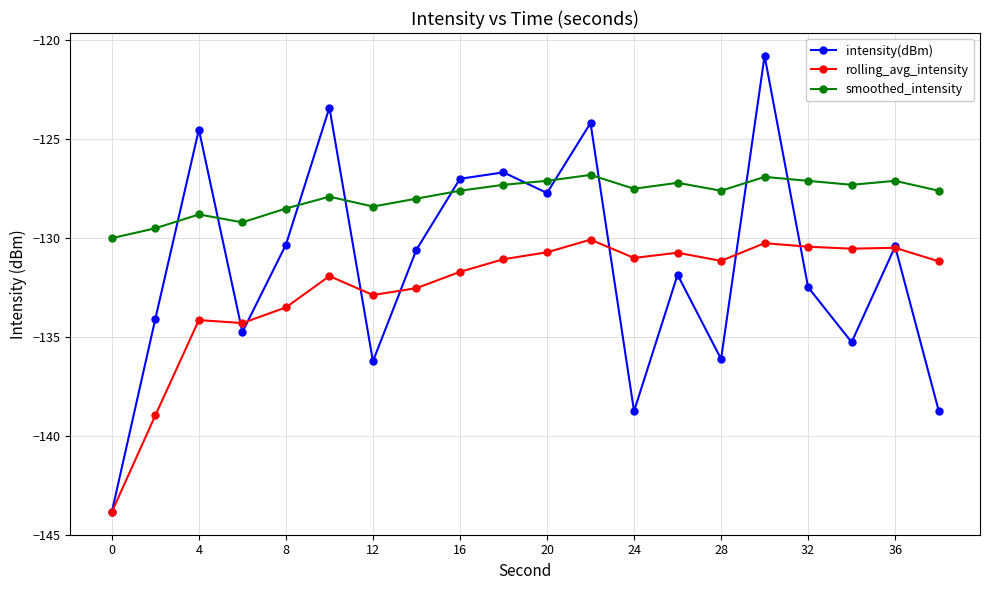

What is the greatest value displayed?

-120.8